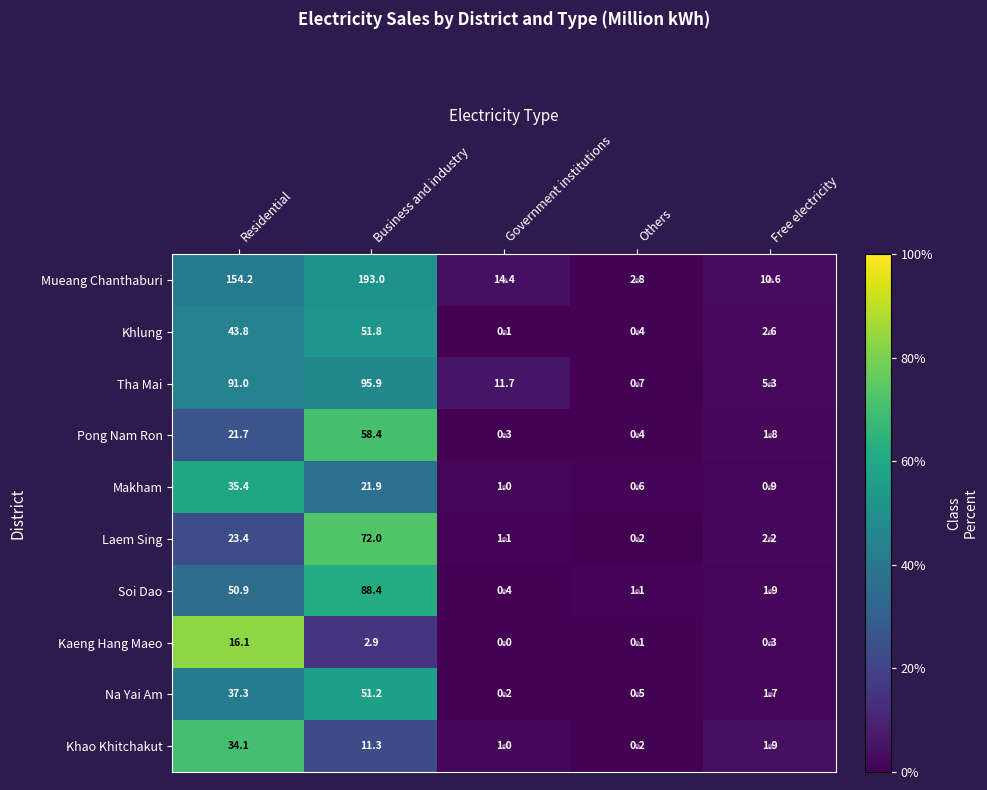

Rank the categories by Pong Nam Ron value from lowest to highest.

Government institutions, Others, Free electricity, Residential, Business and industry